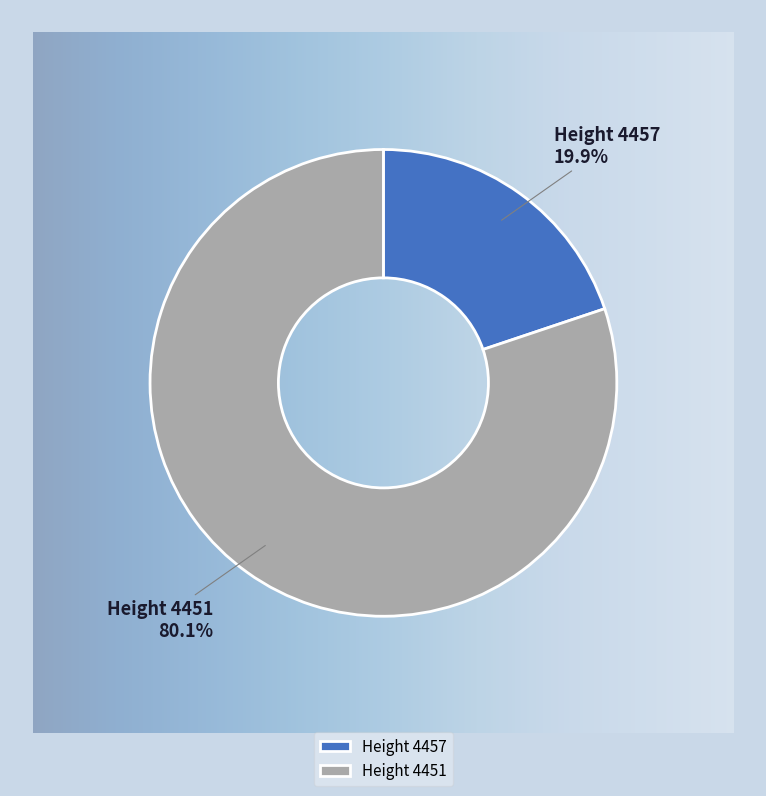

Combined, what portion of the pie is 4457 and 4451?

100.0%